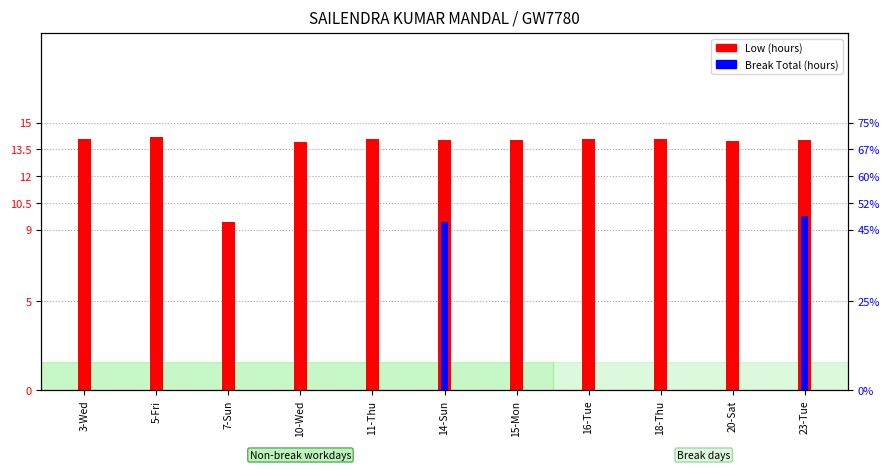

Which series has the largest range (max minus min)?

Break Total